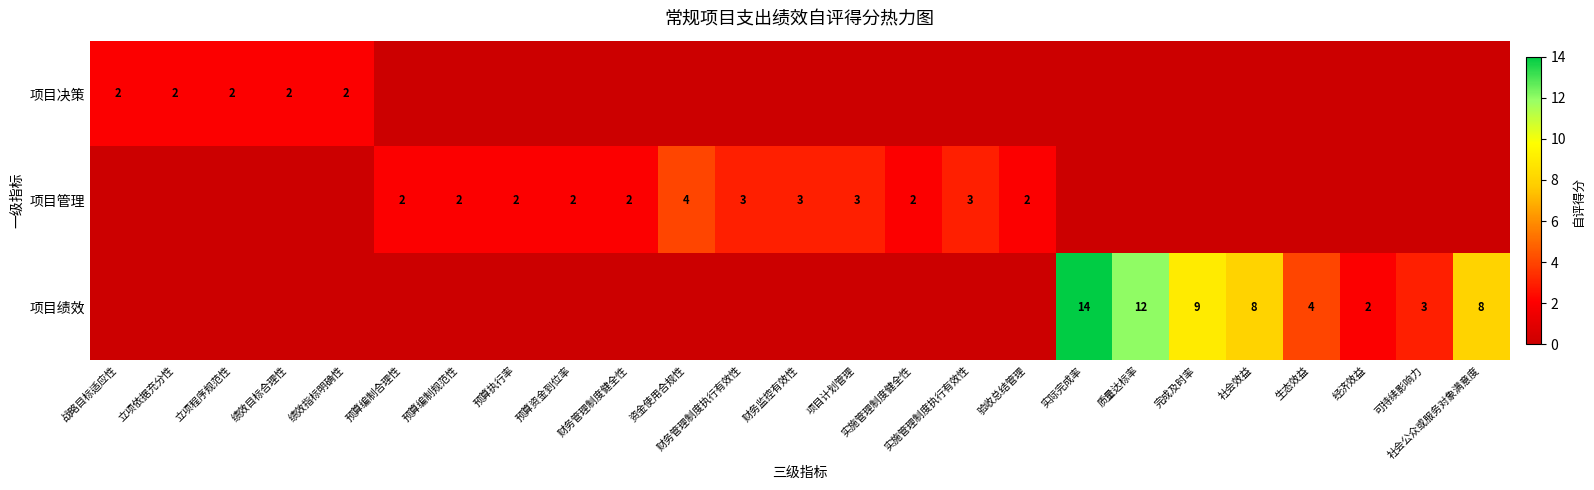

The value of 项目绩效 at 生态效益 is 7. True or false?

False